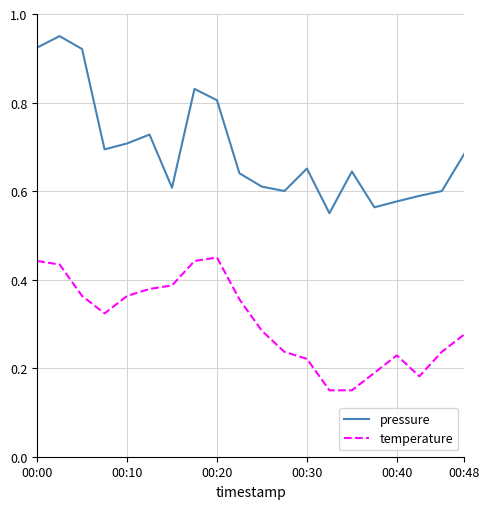

List the series in order of their overall mean, highest first.

pressure, temperature